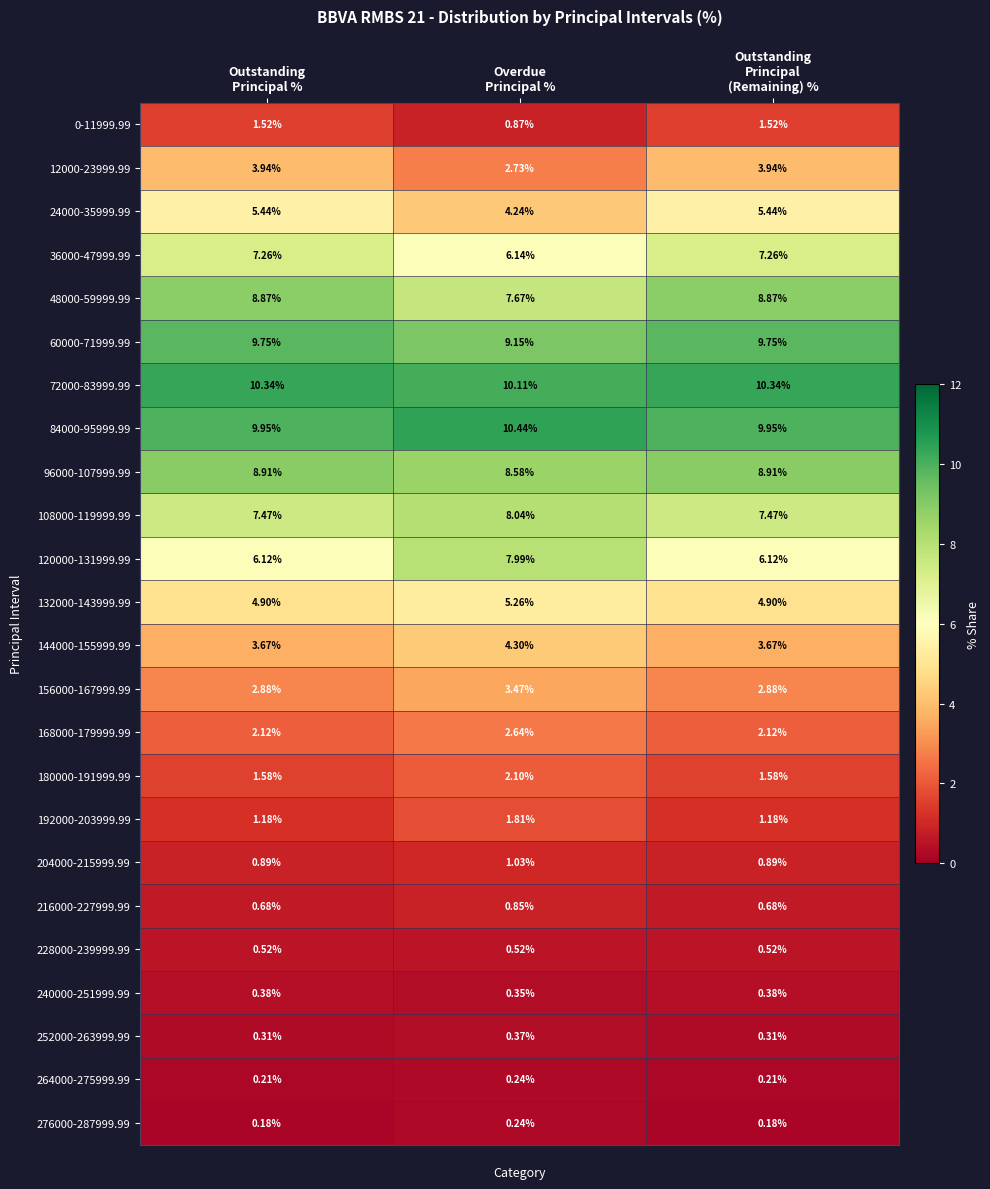

At which category is the sum across all series the highest?

Overdue
Principal %